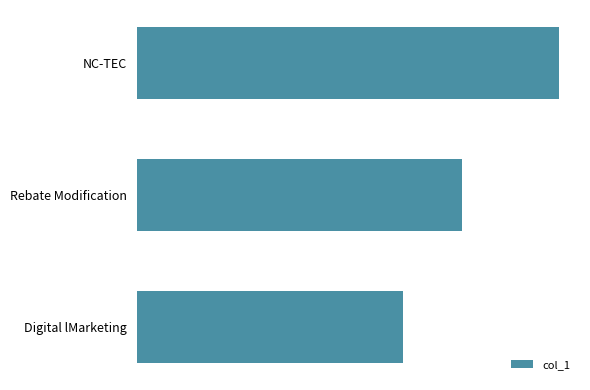

Rank the categories by value from lowest to highest.

Digital lMarketing, Rebate Modification, NC-TEC